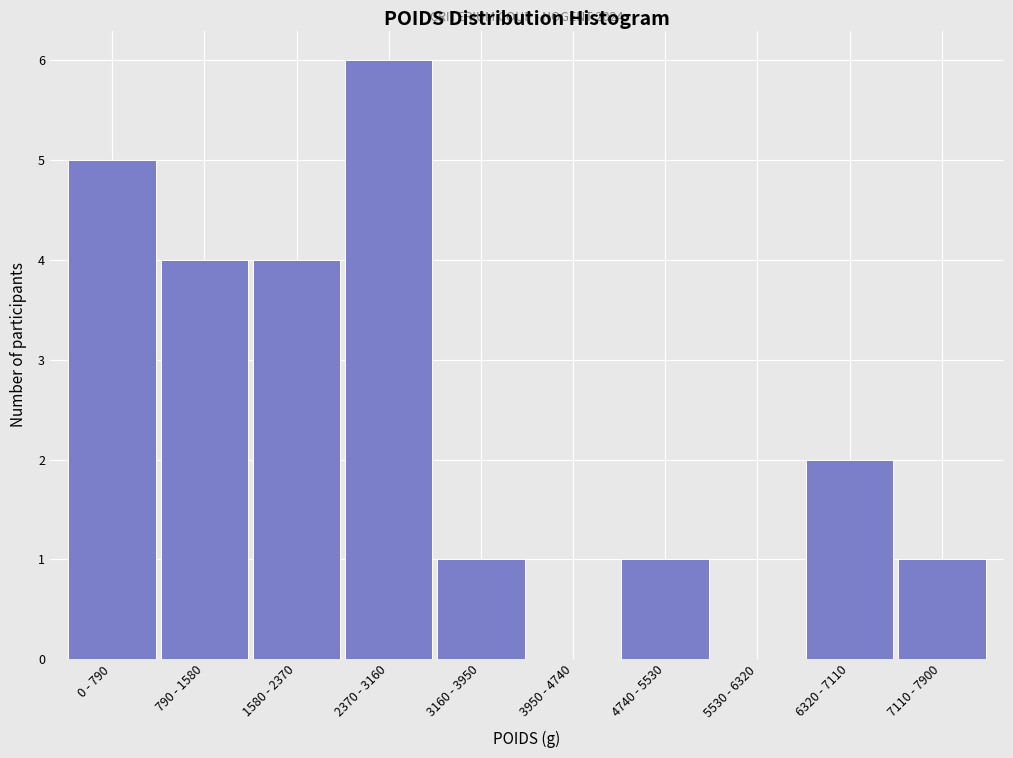

Reading left to right, what are all the values shown in this chart?

0 - 790=5	790 - 1580=4	1580 - 2370=4	2370 - 3160=6	3160 - 3950=1	3950 - 4740=0	4740 - 5530=1	5530 - 6320=0	6320 - 7110=2	7110 - 7900=1